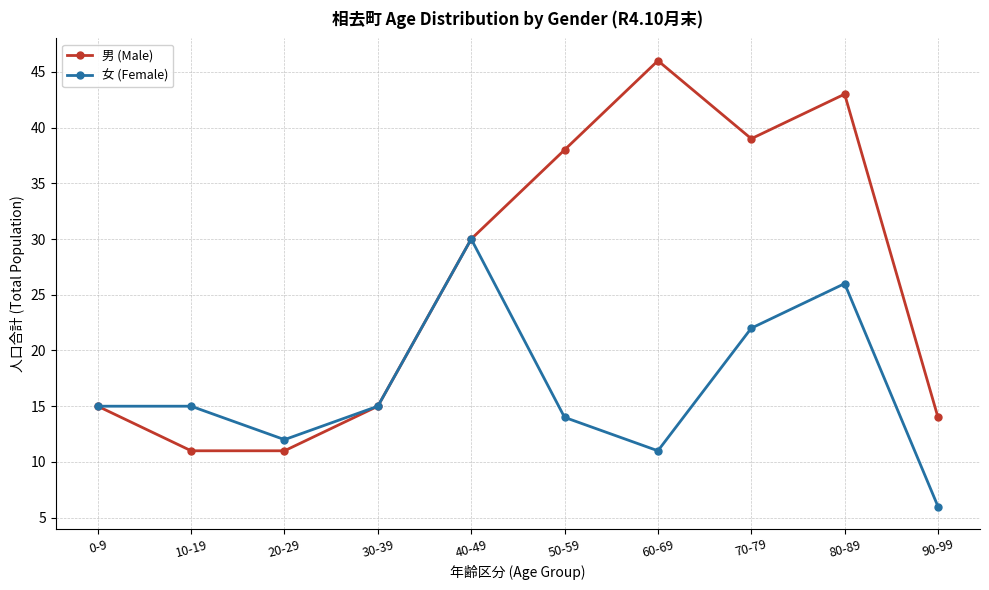

True or false: 女 (Female) has more than 0 interior local peaks.

True